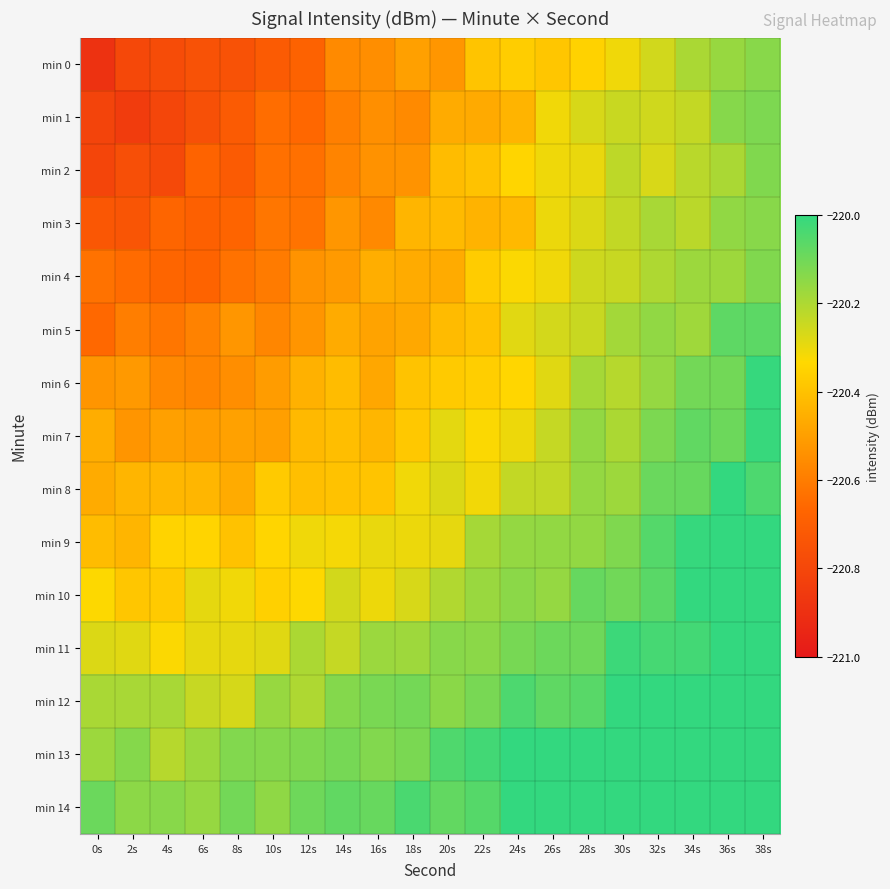

Which label corresponds to the smallest value in the chart?

0s